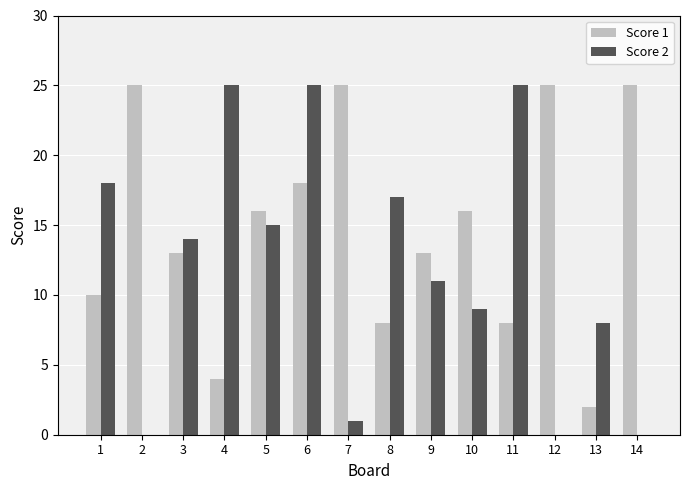

Which series changed the most between 10 and 11?

Score 2